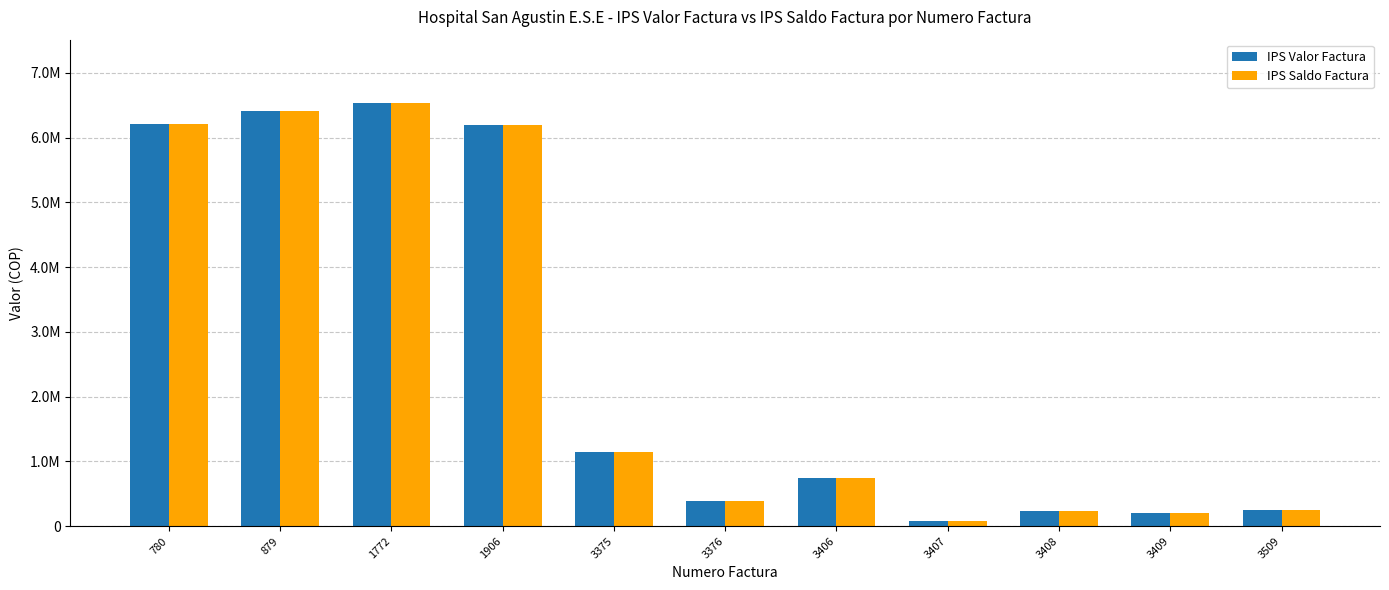

Reading left to right, list all the values displayed in this chart.

IPS Valor Factura: 6215867	6417780	6533546	6193449	1151814	390095	738895	85400	238011	200716	255125
IPS Saldo Factura: 6215867	6417780	6533546	6193449	1151814	390095	738895	85400	238011	200716	255125